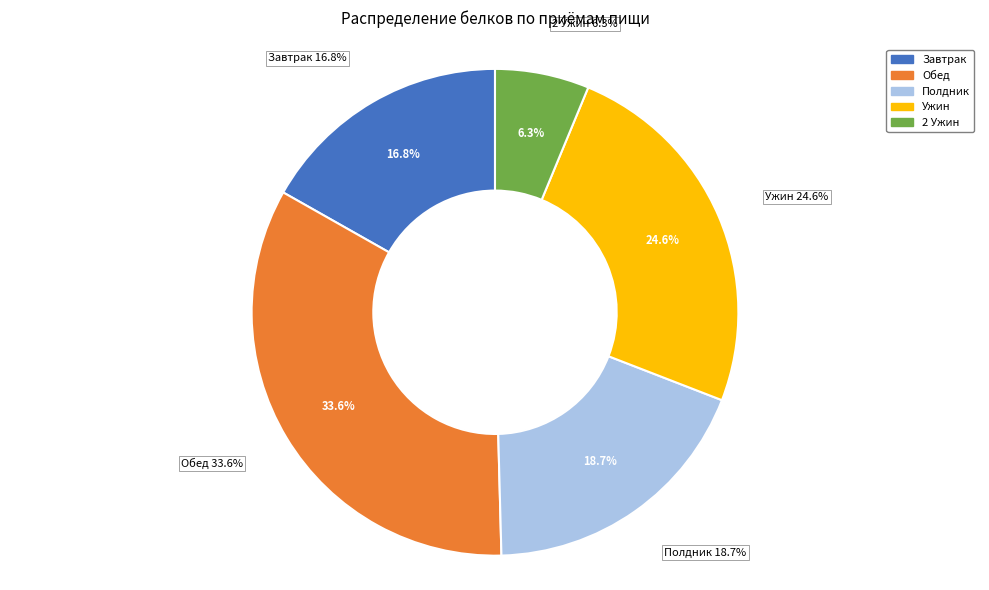

Is the sum of Обед and Завтрак greater than half?

Yes